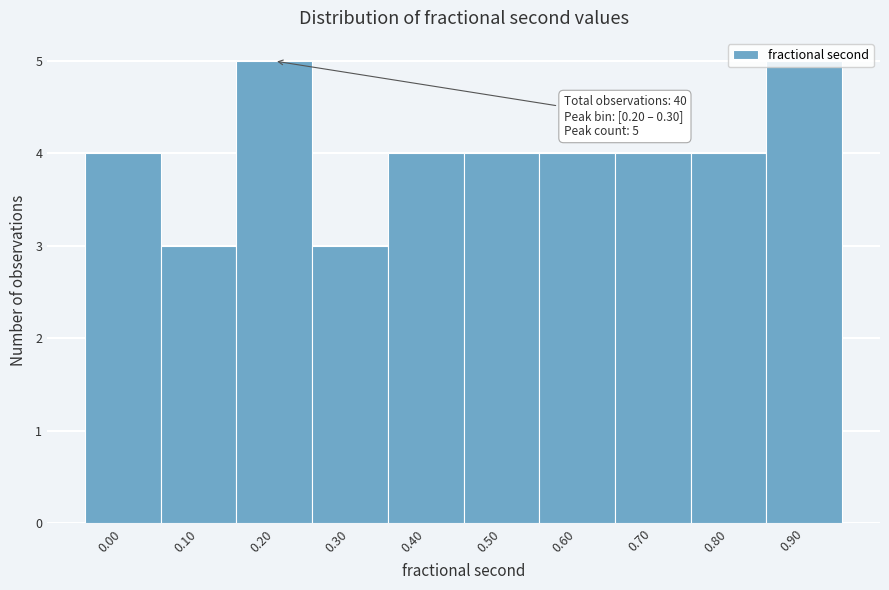

True or false: the data shows 4 at 0.30.

False